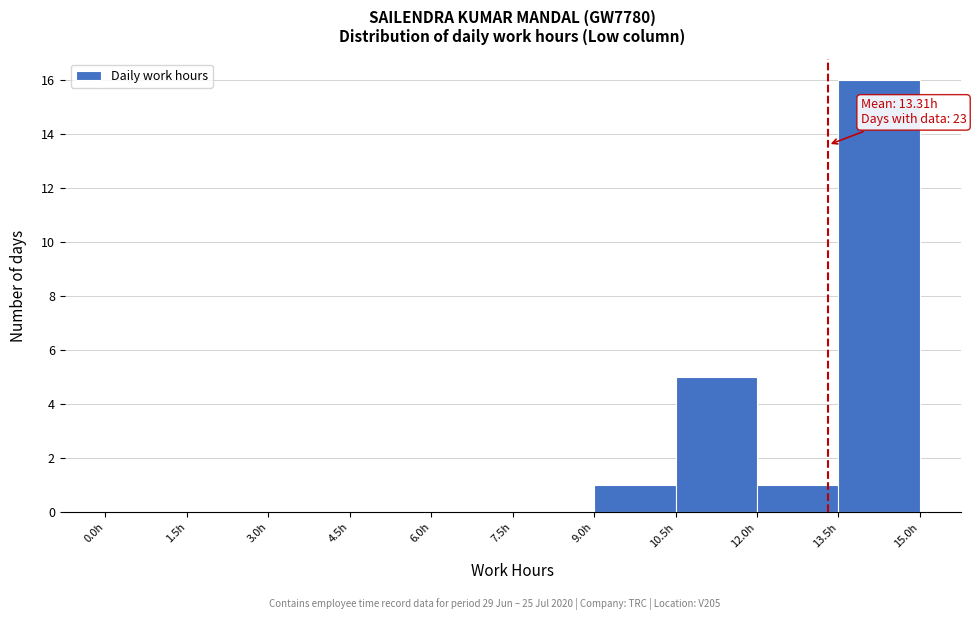

Which range on the x-axis has the tallest bar?

13.5 to 15.0